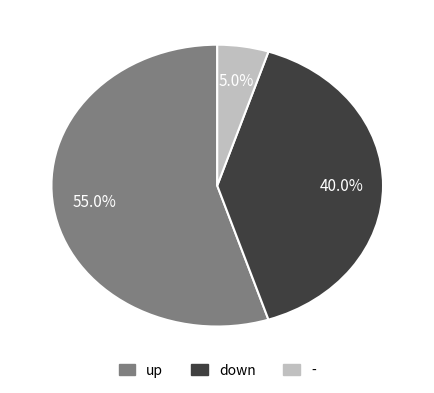

Rank the categories by value from lowest to highest.

-, down, up